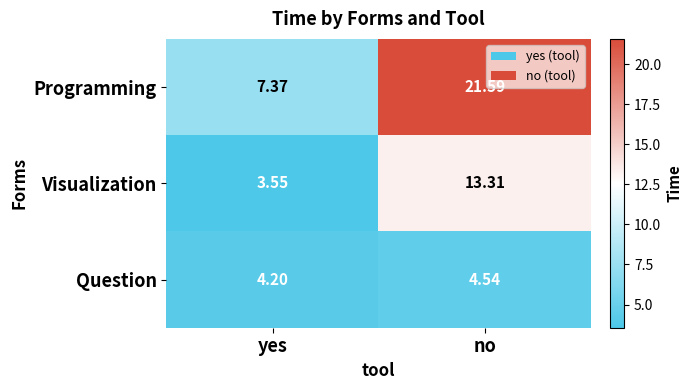

What is the total value across all series at no?

39.4